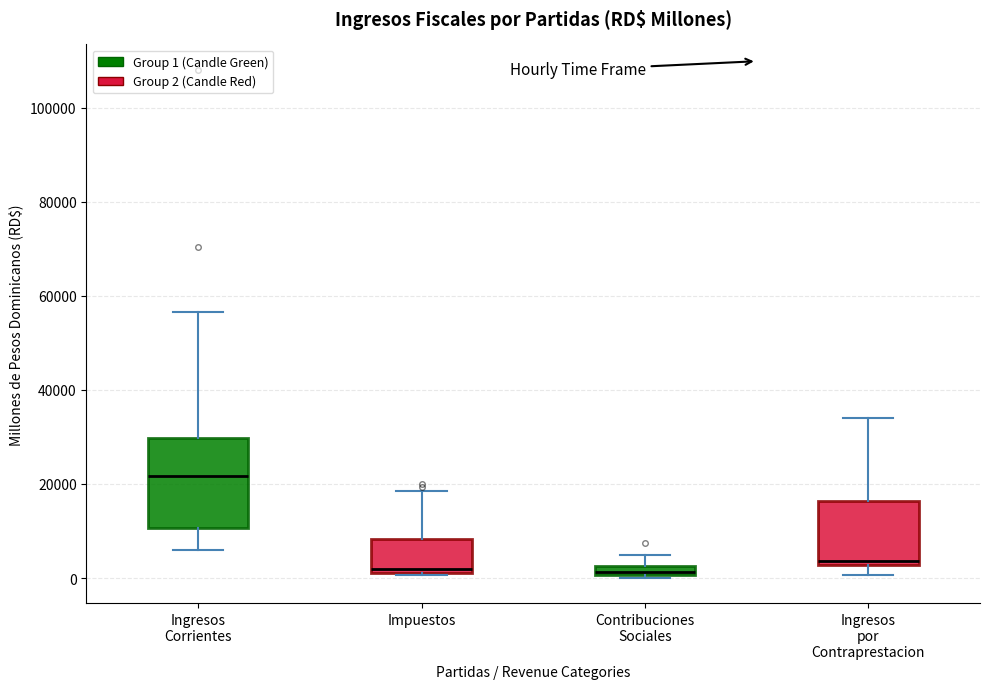

Comparing the boxes themselves (not the whiskers), which one is the tallest?

Ingresos Corrientes